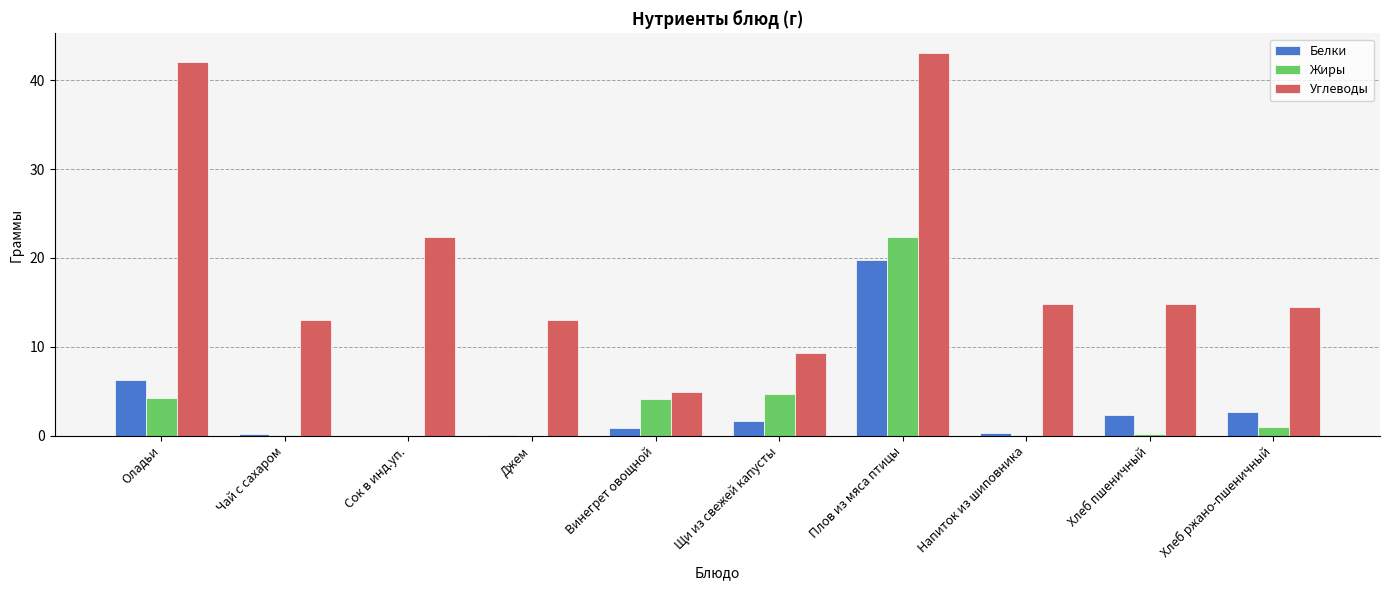

Are the bars horizontal?

No